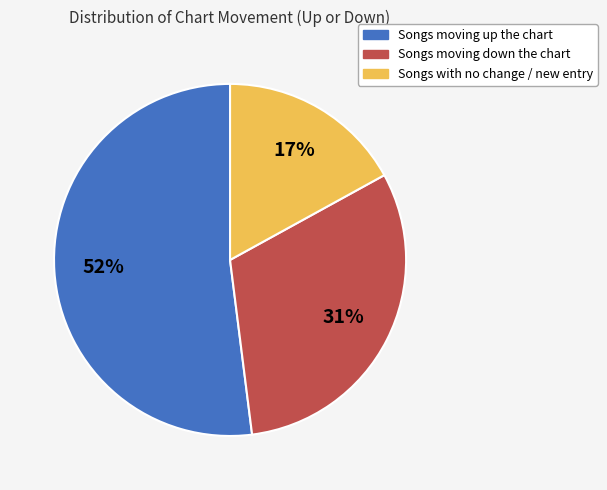

To the nearest percent, what is the difference between the largest and smallest slice percentages?

35%